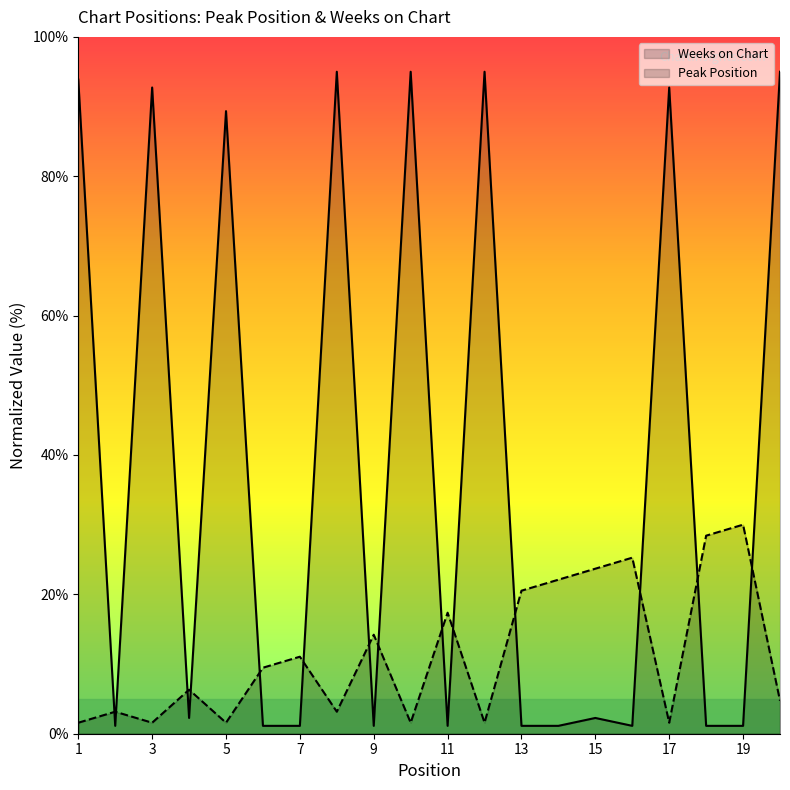

How many data points in Peak Position are less than 9?

10